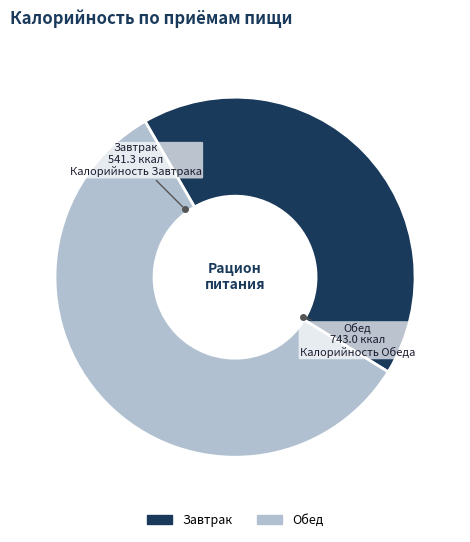

The Обед slice represents 66% of the pie. True or false?

False